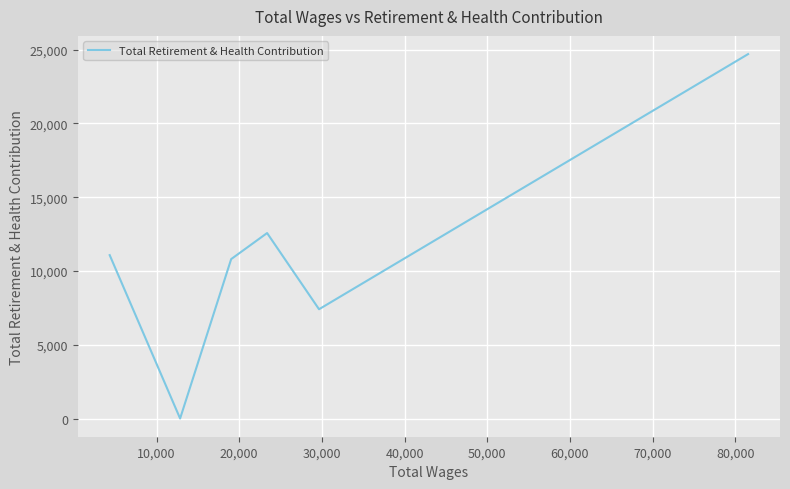

What is the greatest value displayed?

24703